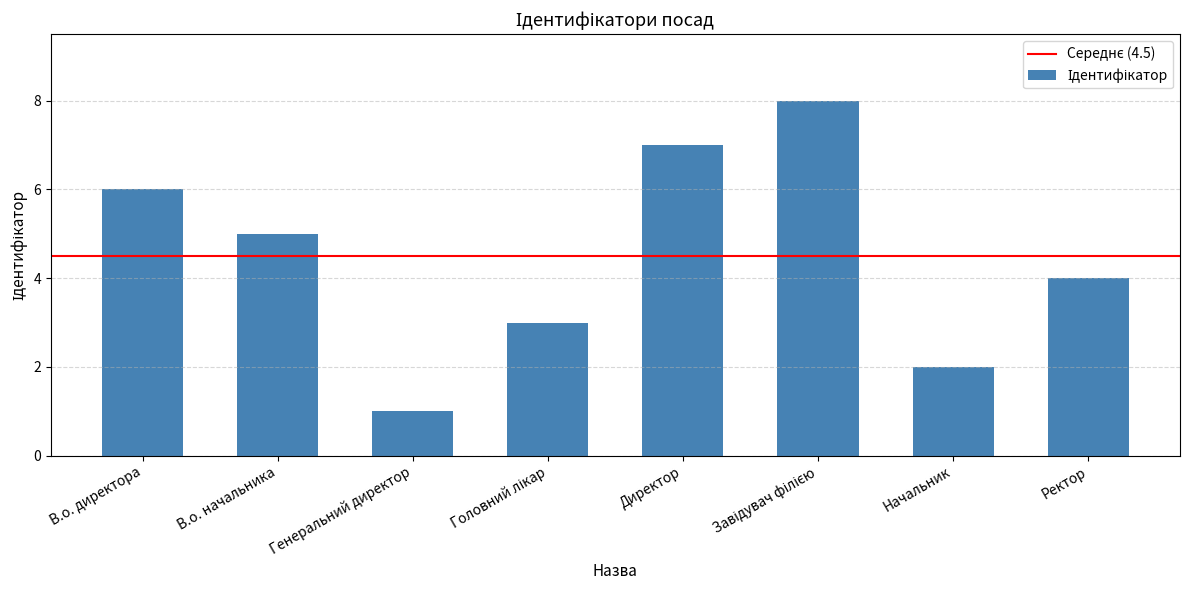

What is the sum of all values?

36